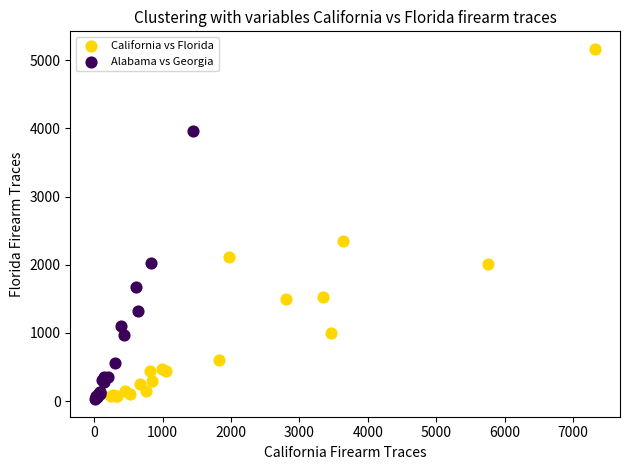

Which series reaches the minimum Y coordinate?

Alabama vs Georgia